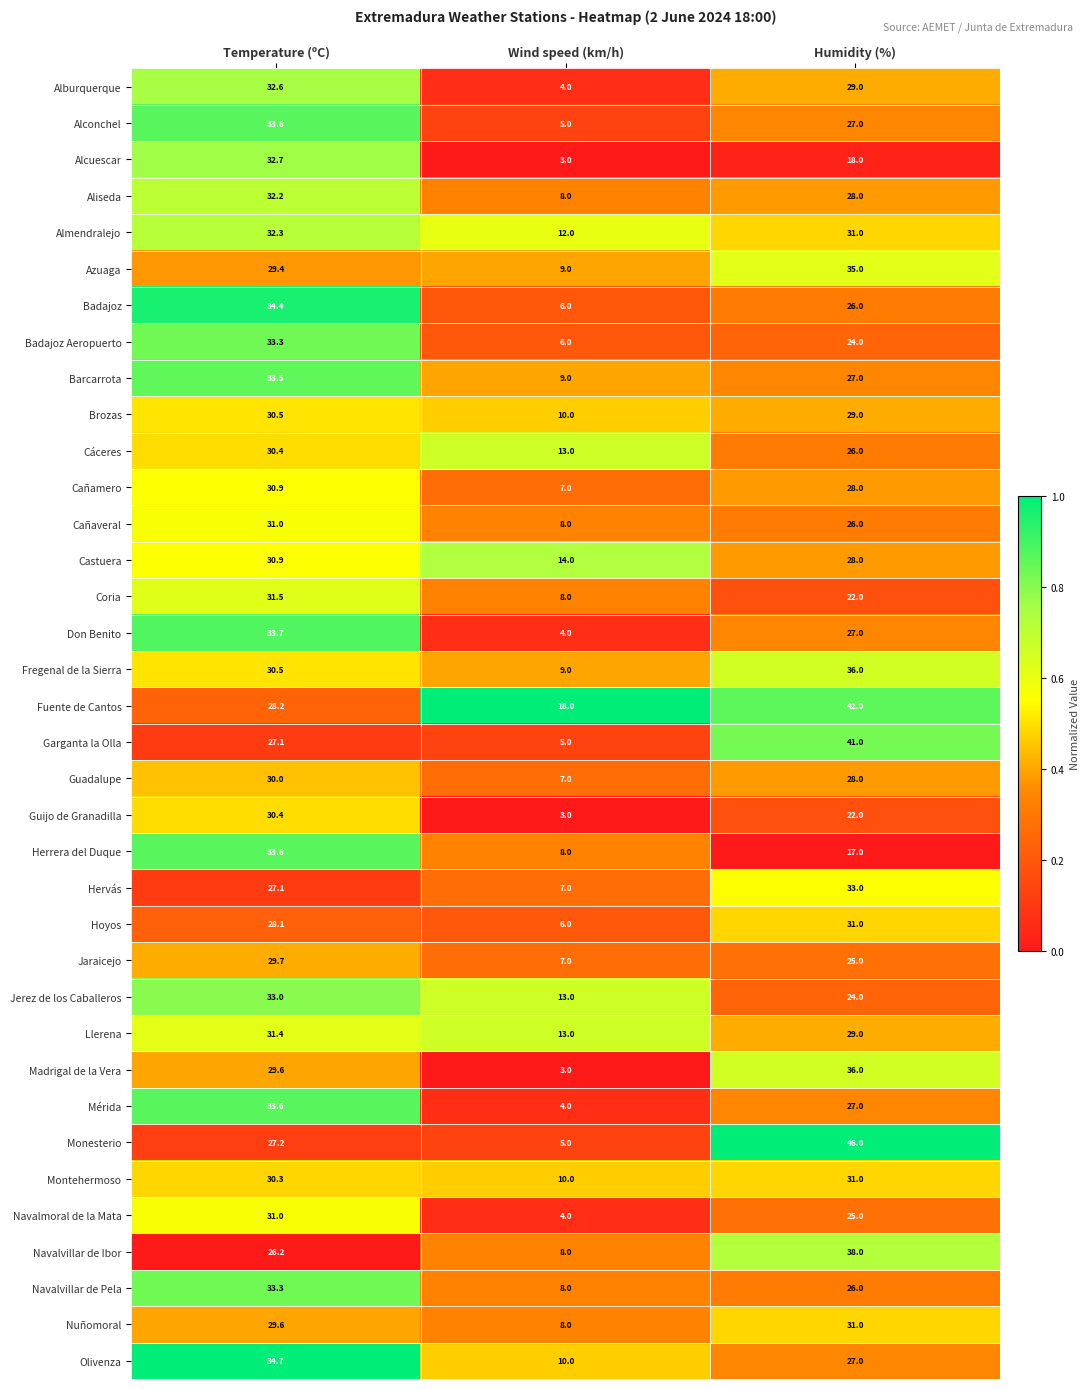

What is the sum of all Badajoz values?

66.4